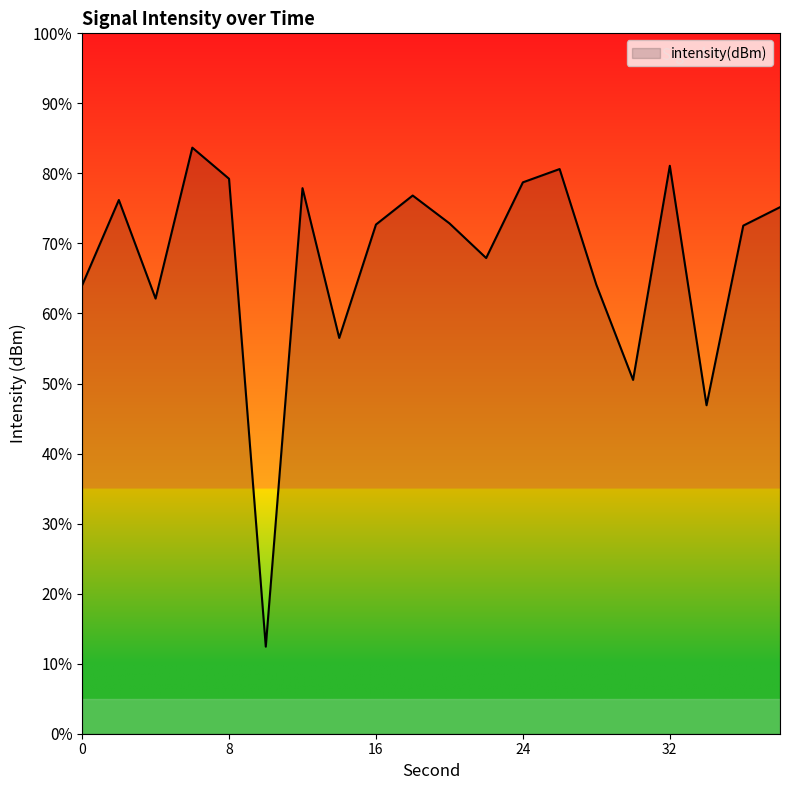

What is the minimum value shown in the chart?

12.4